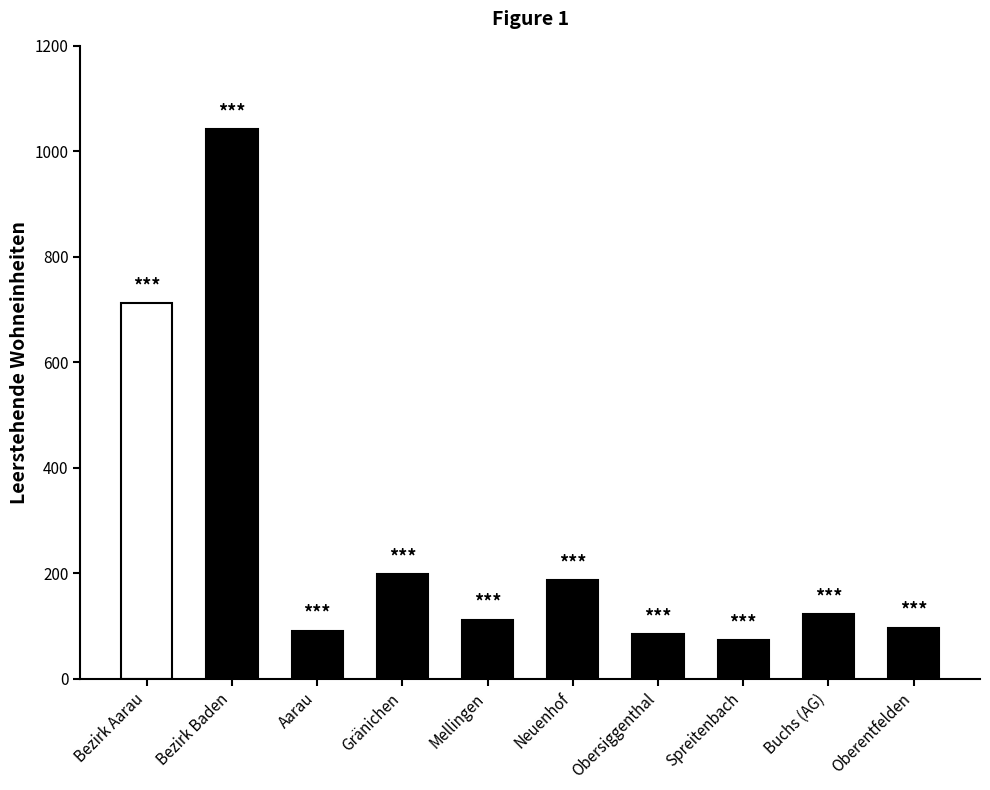

The value at Neuenhof is 314. True or false?

False